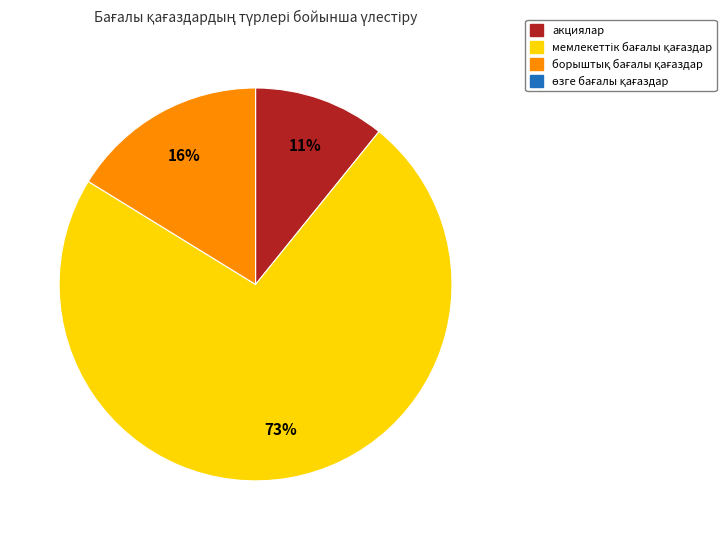

Does any single category account for the majority?

Yes